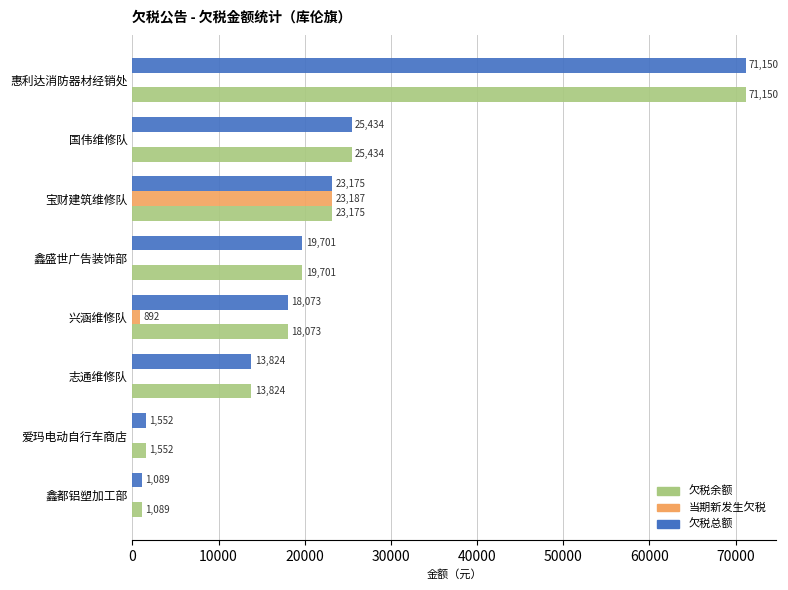

What is the highest value of the 当期新发生欠税 series?

23186.8